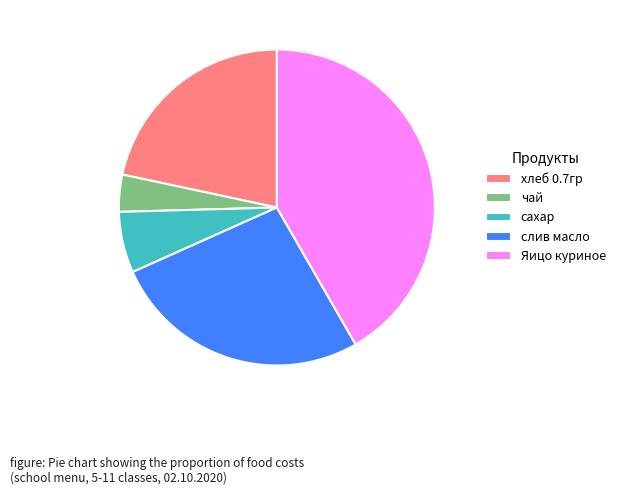

Is хлеб 0.7гр the majority of the pie?

No